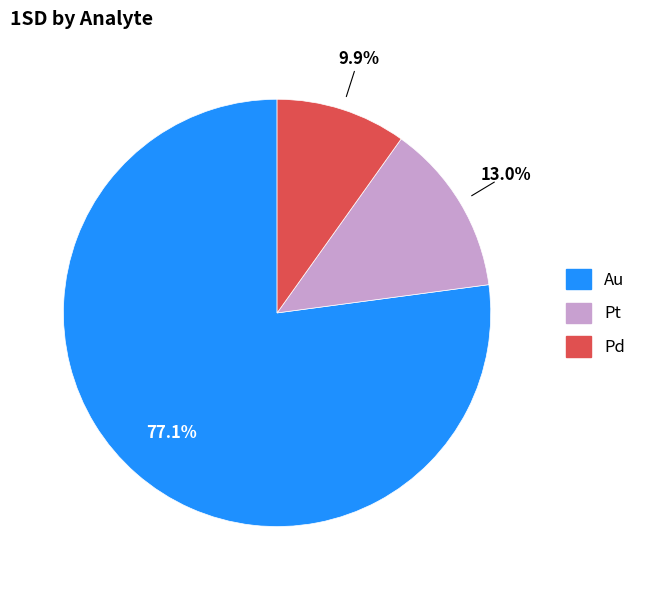

Rank the categories by value from highest to lowest.

Au, Pt, Pd